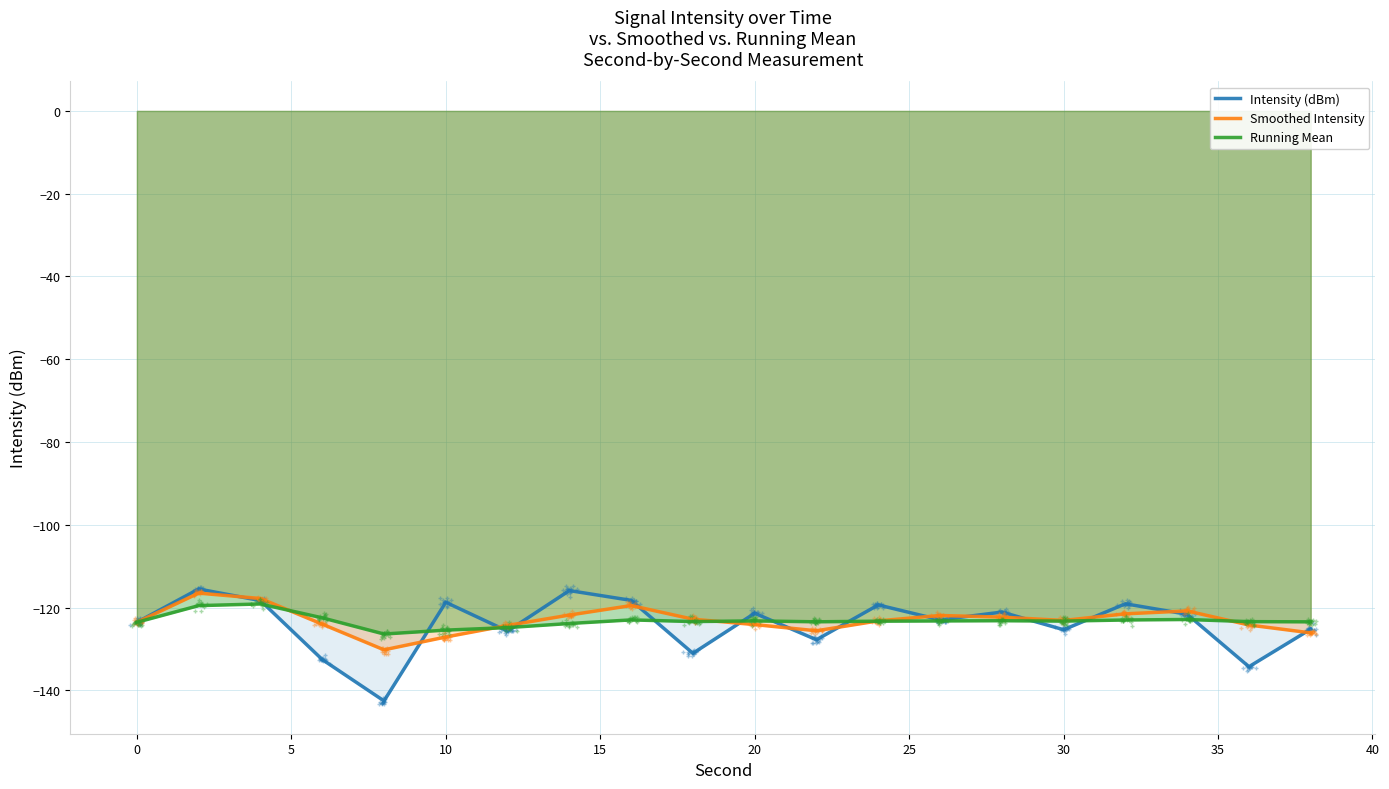

Is this an area chart (filled region under the line)?

No